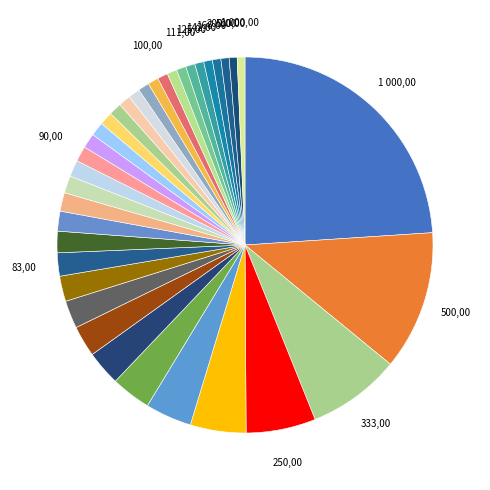

How many slices are in this pie chart?

36